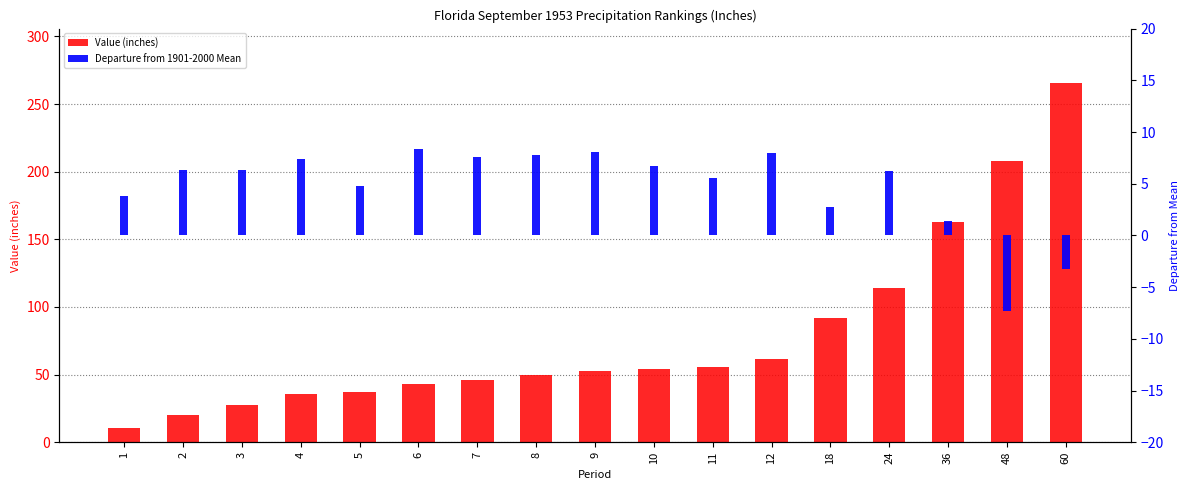

Rank the series at 7 from lowest to highest value.

Departure, Value